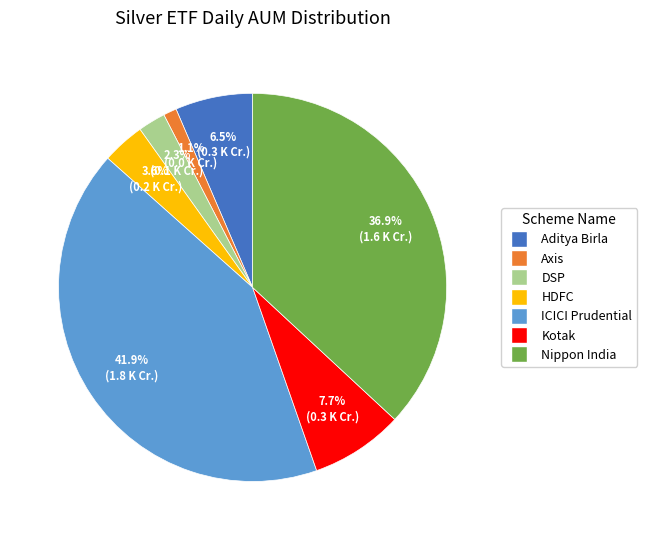

Does any single category account for the majority?

No